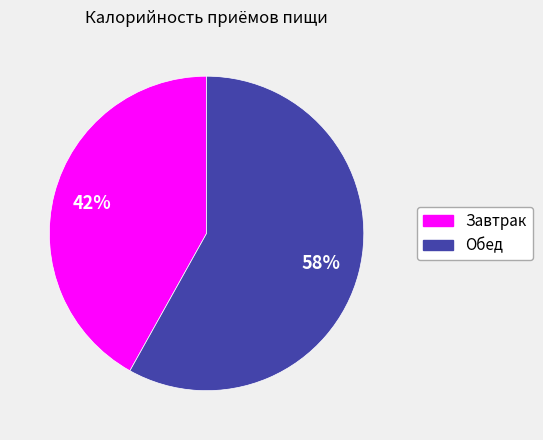

Which slice is the smallest?

Завтрак